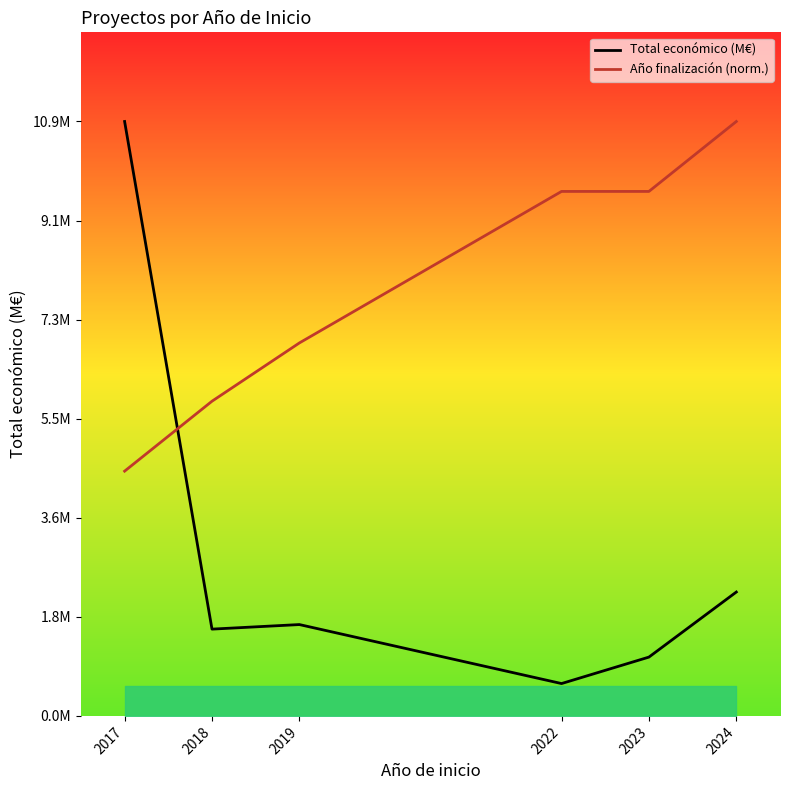

True or false: Total económico (M€) has a value of 1.2 at 2024.

False